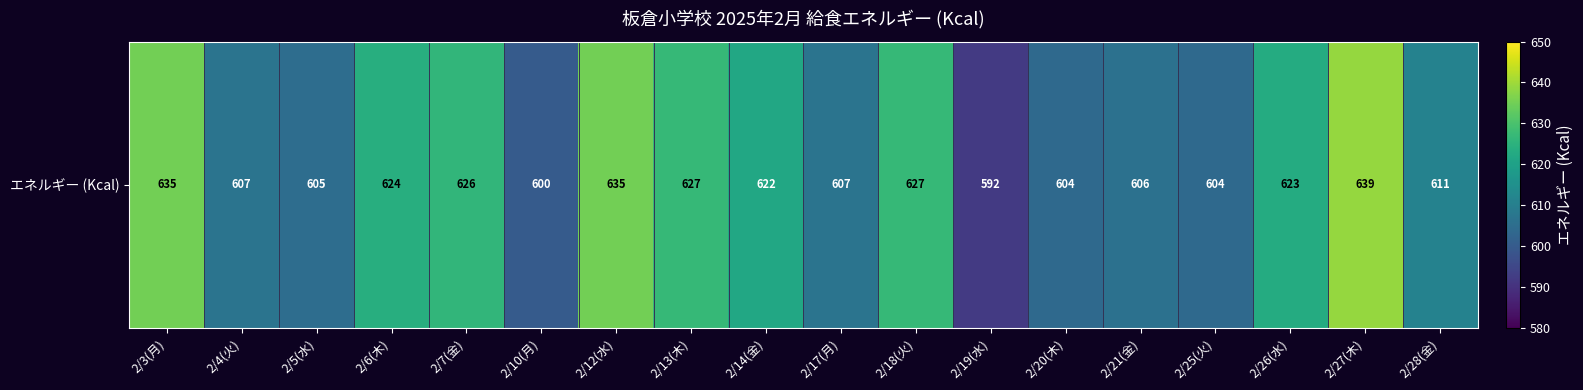

Between 2/14(金) and 2/4(火), which is larger?

2/14(金)